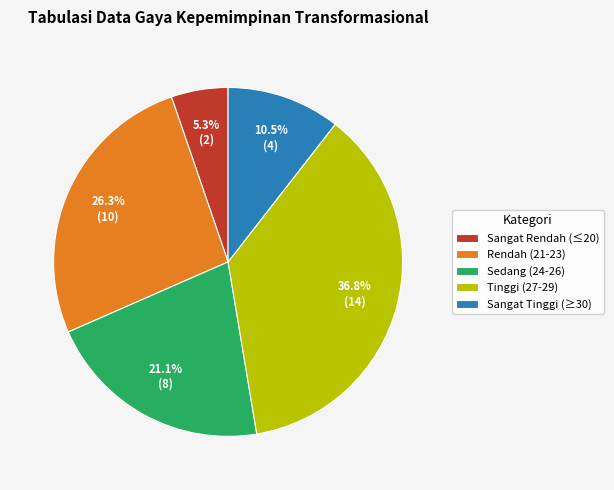

Is there a majority slice in this chart?

No